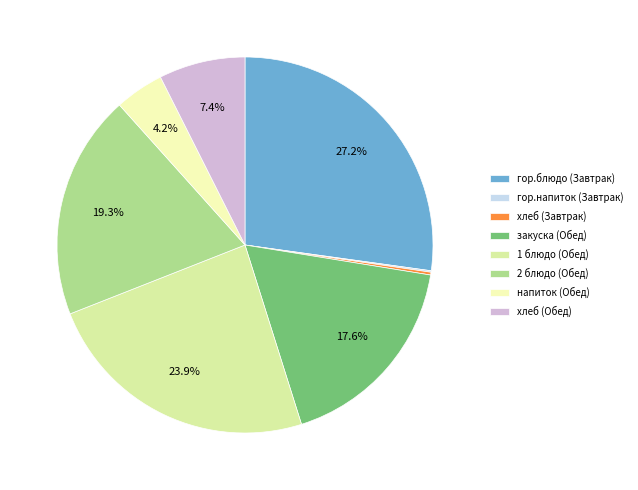

What percentage do 1 блюдо (Обед) and хлеб (Завтрак) together represent?

24.1%